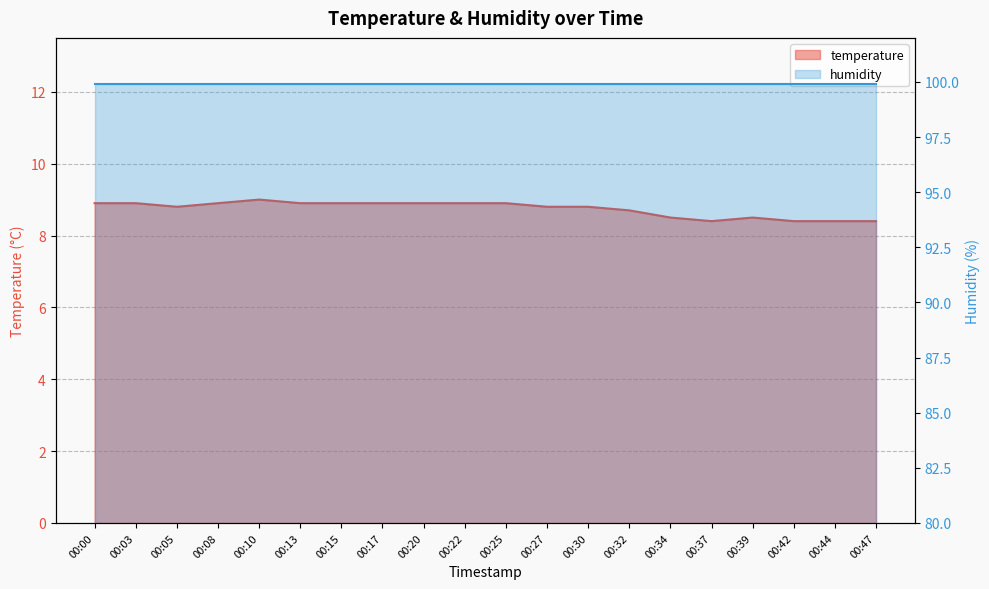

What is the difference between the values at 00:30 and 00:34?

0.3